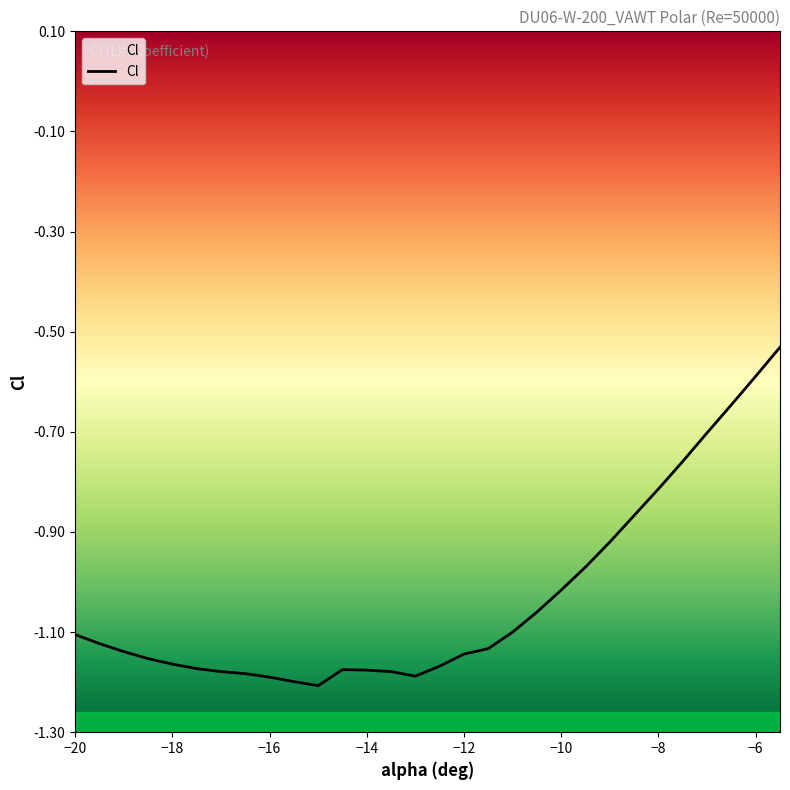

Which category has the highest value across all series?

-5.5